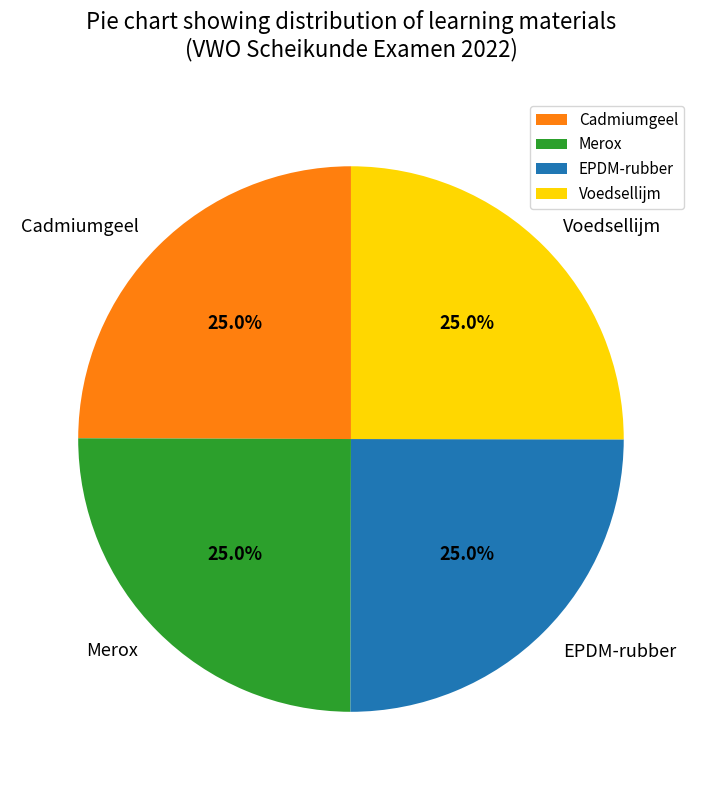

What percentage is the Merox slice, to the nearest percent?

25%